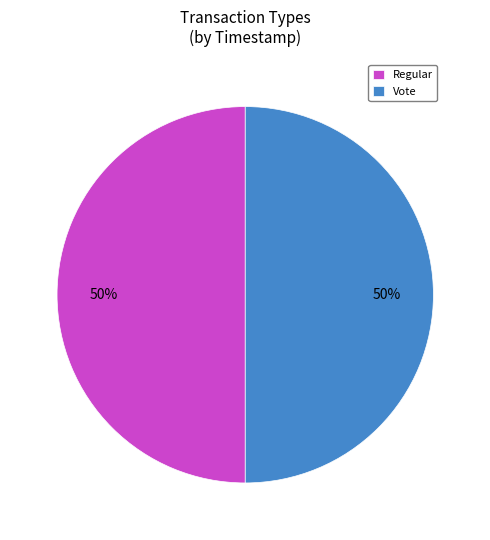

To the nearest percent, what portion does Vote represent?

50%